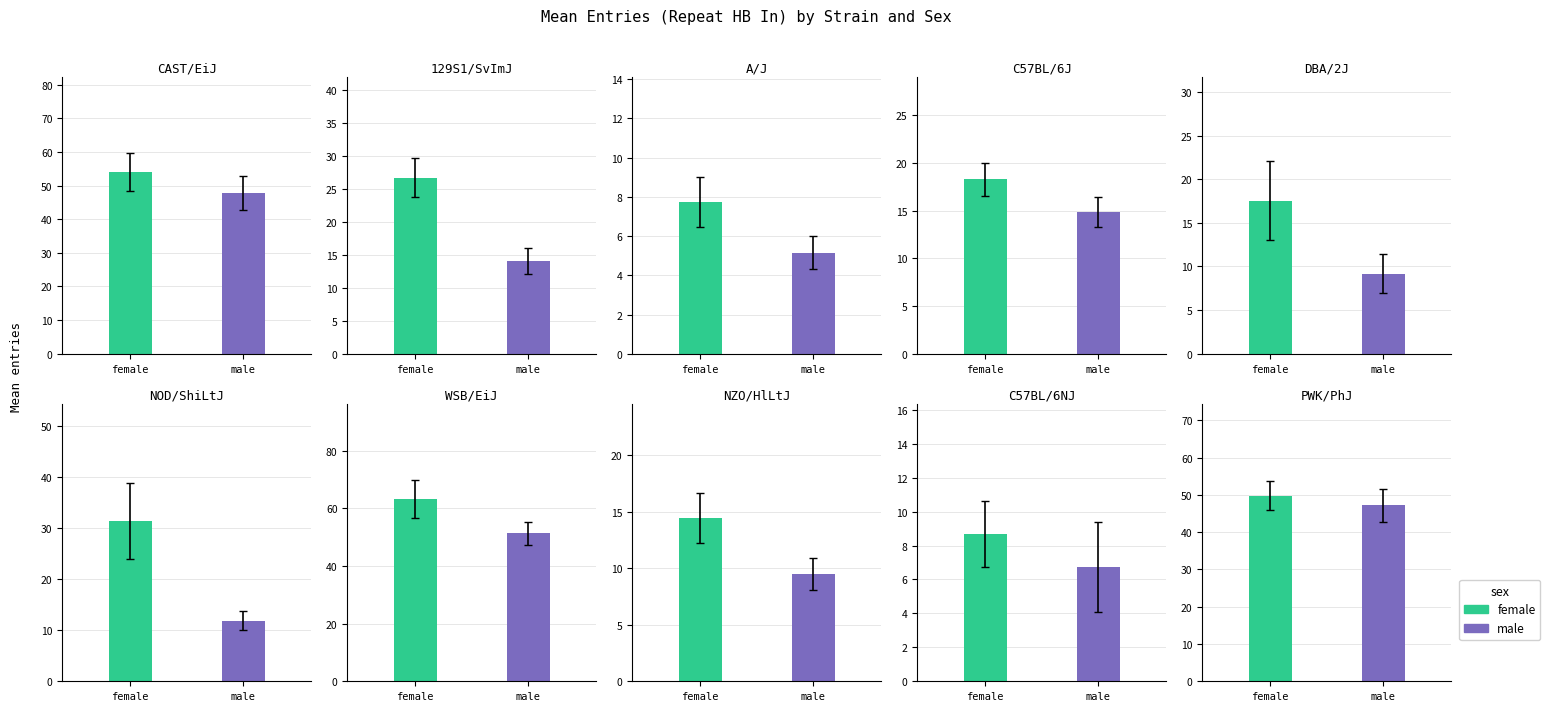

What are all the series names shown in the legend?

female, male